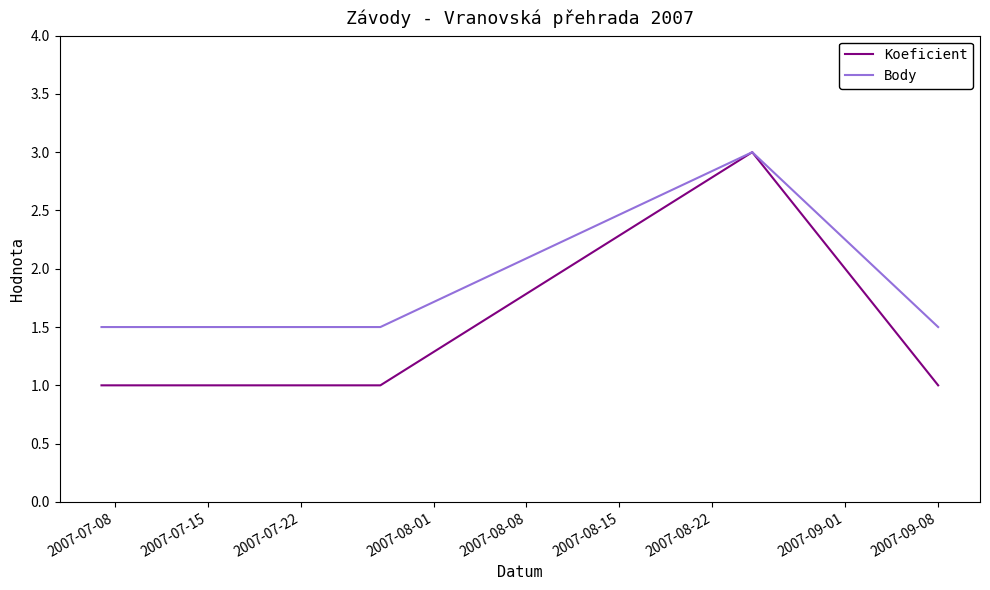

How many interior local peaks does the Koeficient series have?

1